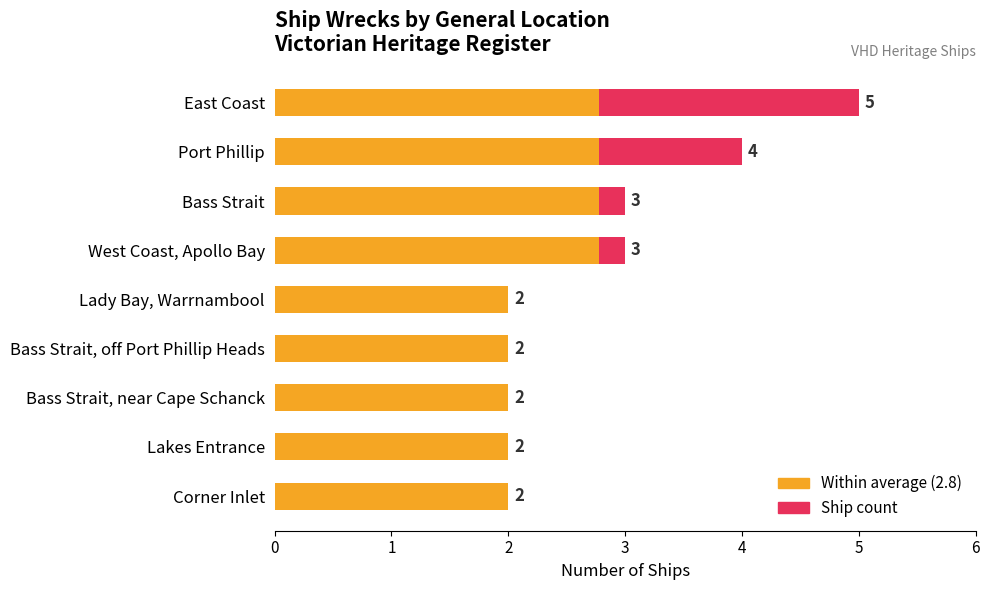

Rank the series by their average value, from lowest to highest.

Average count (2.8), Count